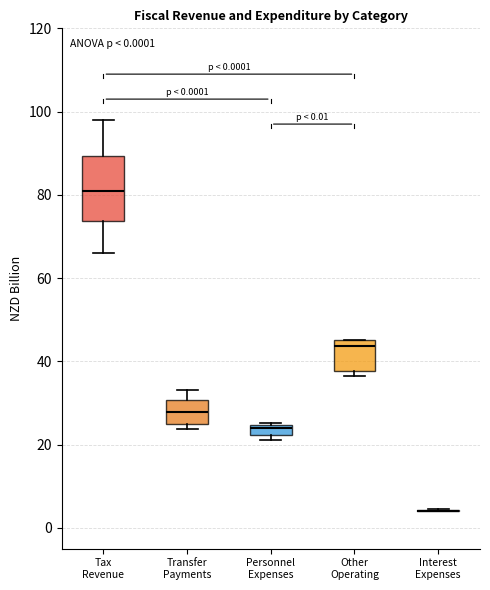

Which box is the tallest, from its lower edge to its upper edge?

Tax Revenue